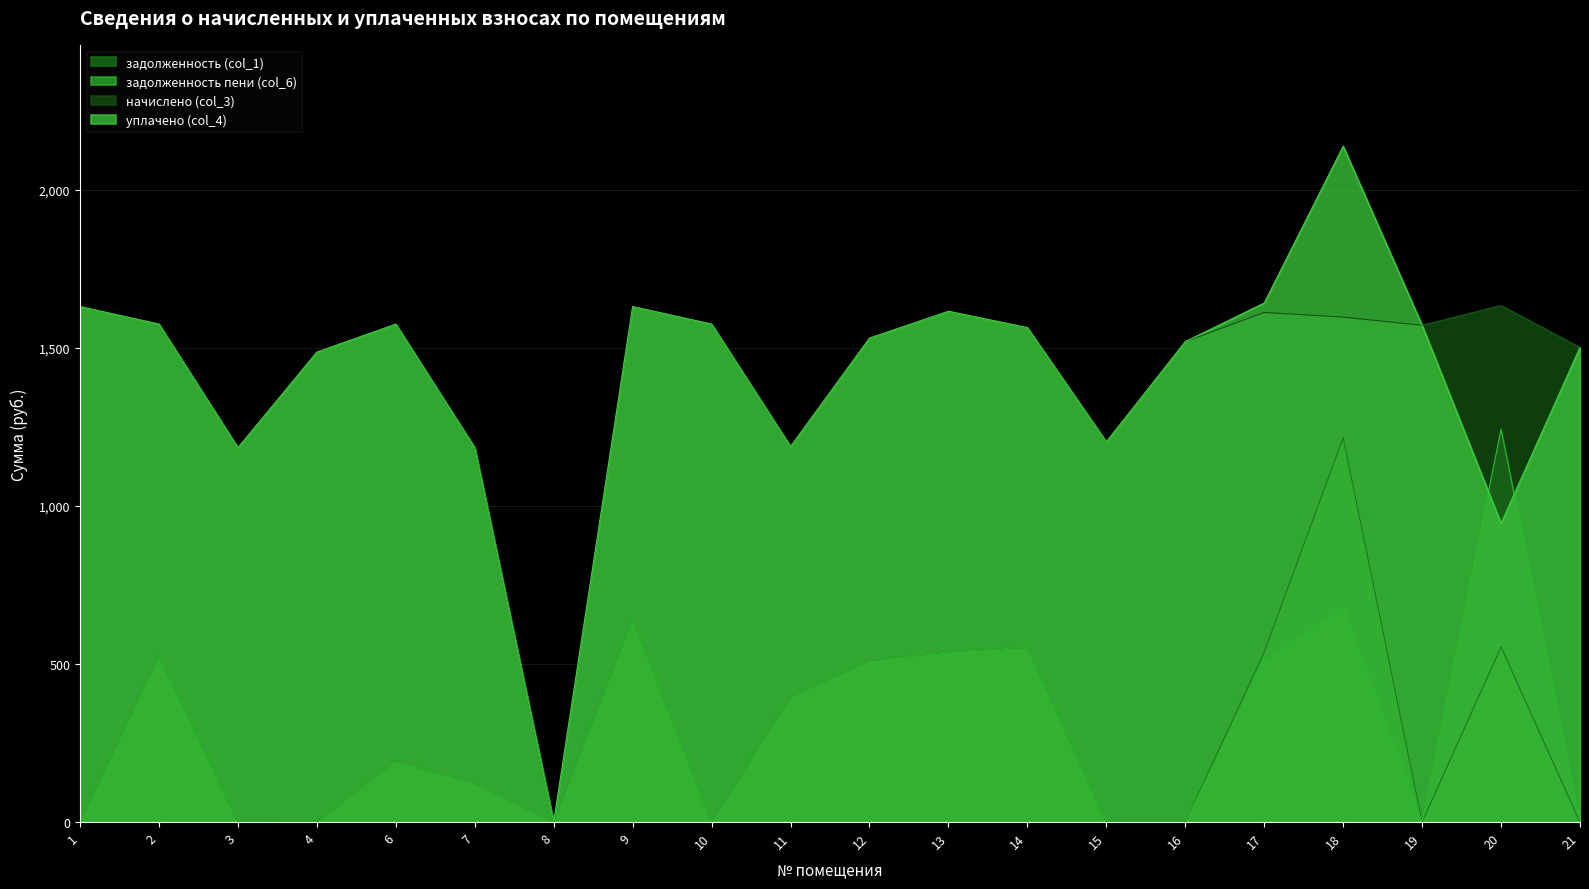

List the labels in order of задолженность (col_1) value, largest first.

18, 9, 20, 14, 13, 17, 2, 12, 11, 6, 7, 4, 1, 3, 8, 10, 15, 16, 19, 21